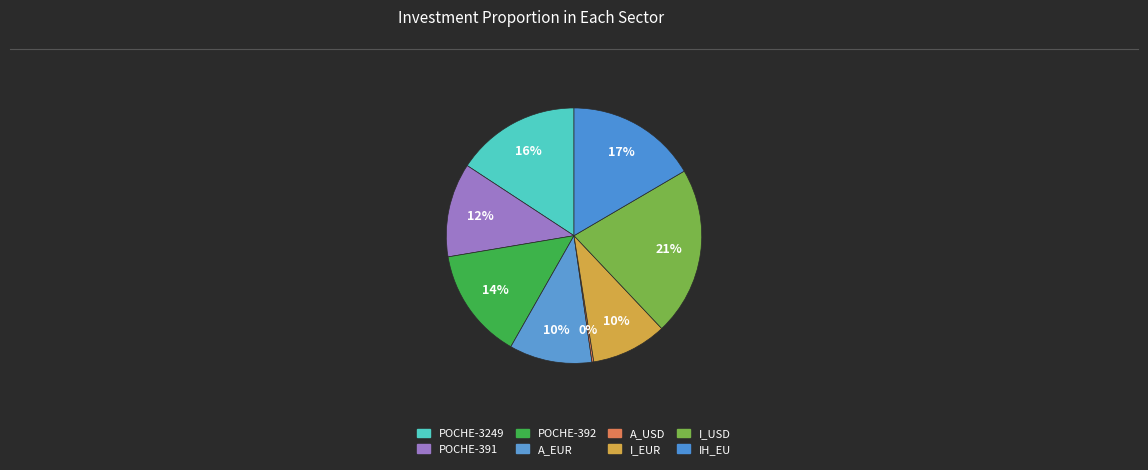

Is the sum of IH_EU and POCHE-392 greater than half?

No